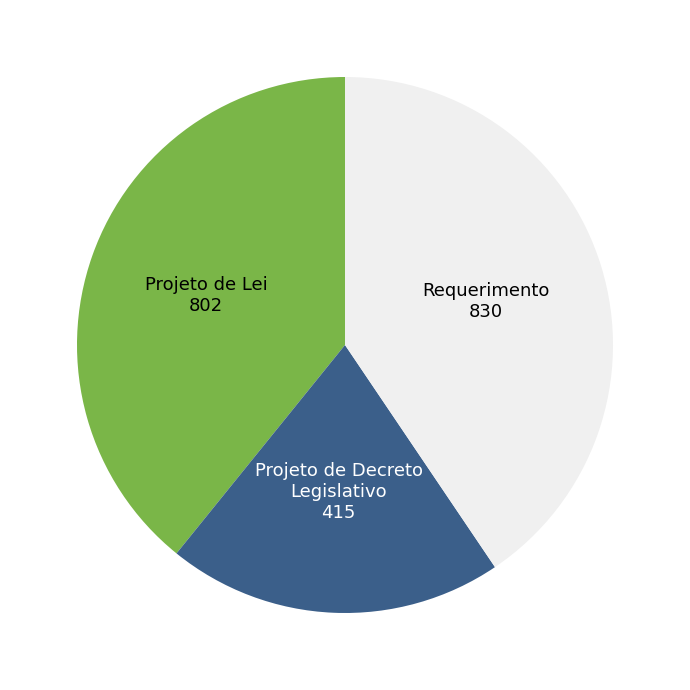

Is there any slice that represents more than half of the pie?

No